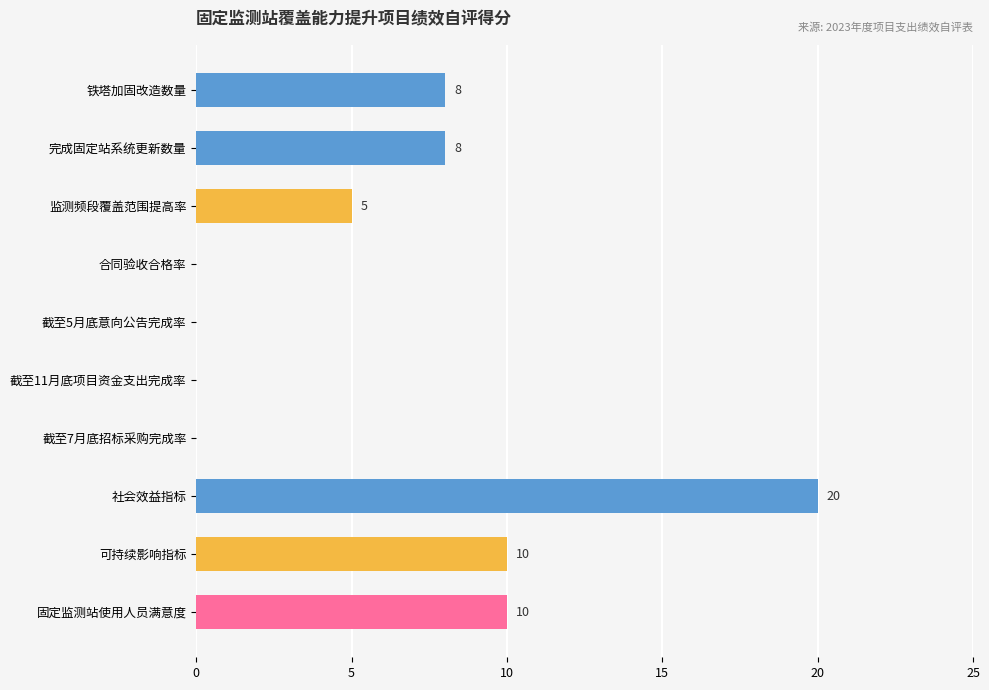

What is the change in value from 铁塔加固改造数量 to 监测频段覆盖范围提高率?

-3